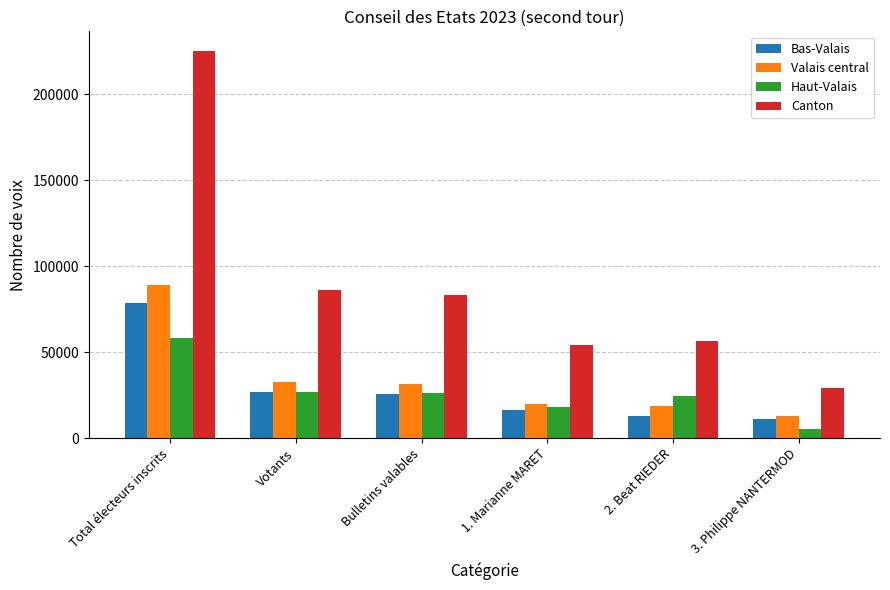

What is the lowest value of the Haut-Valais series?

5022